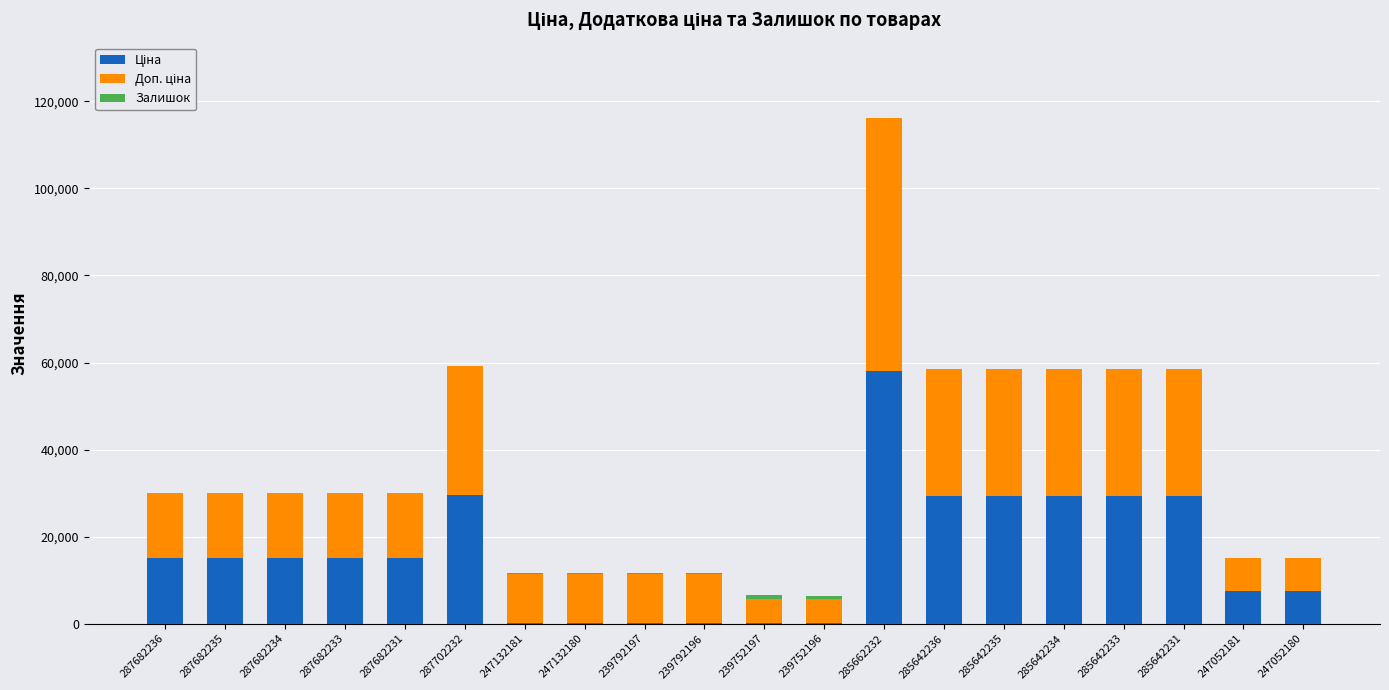

What is the total value across all series at 287682233?

30038.4